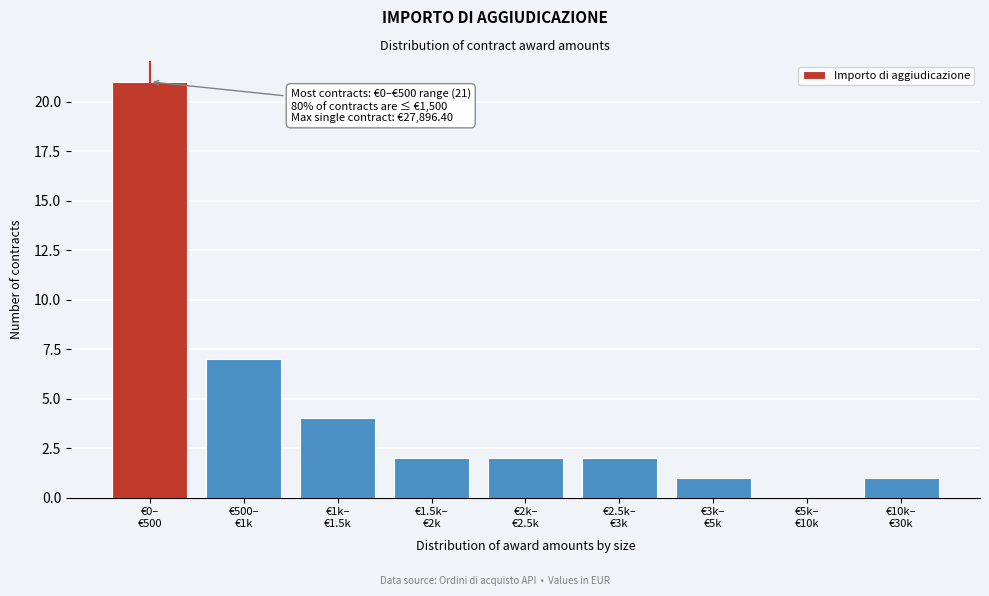

What is the maximum value shown in the chart?

21